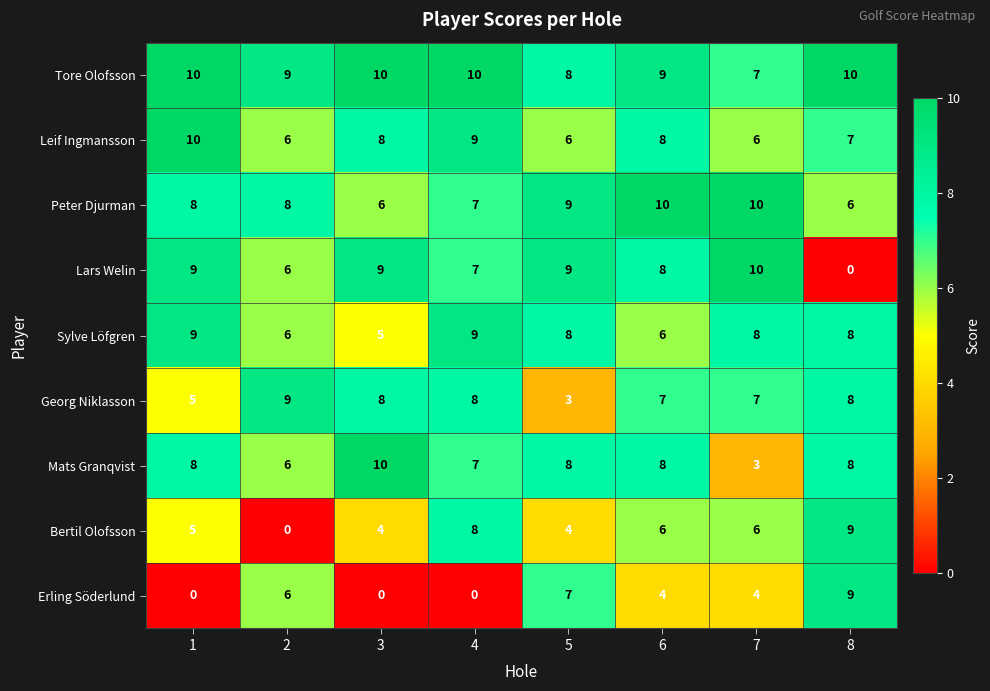

The Sylve Löfgren series shows 13 at 1. True or false?

False